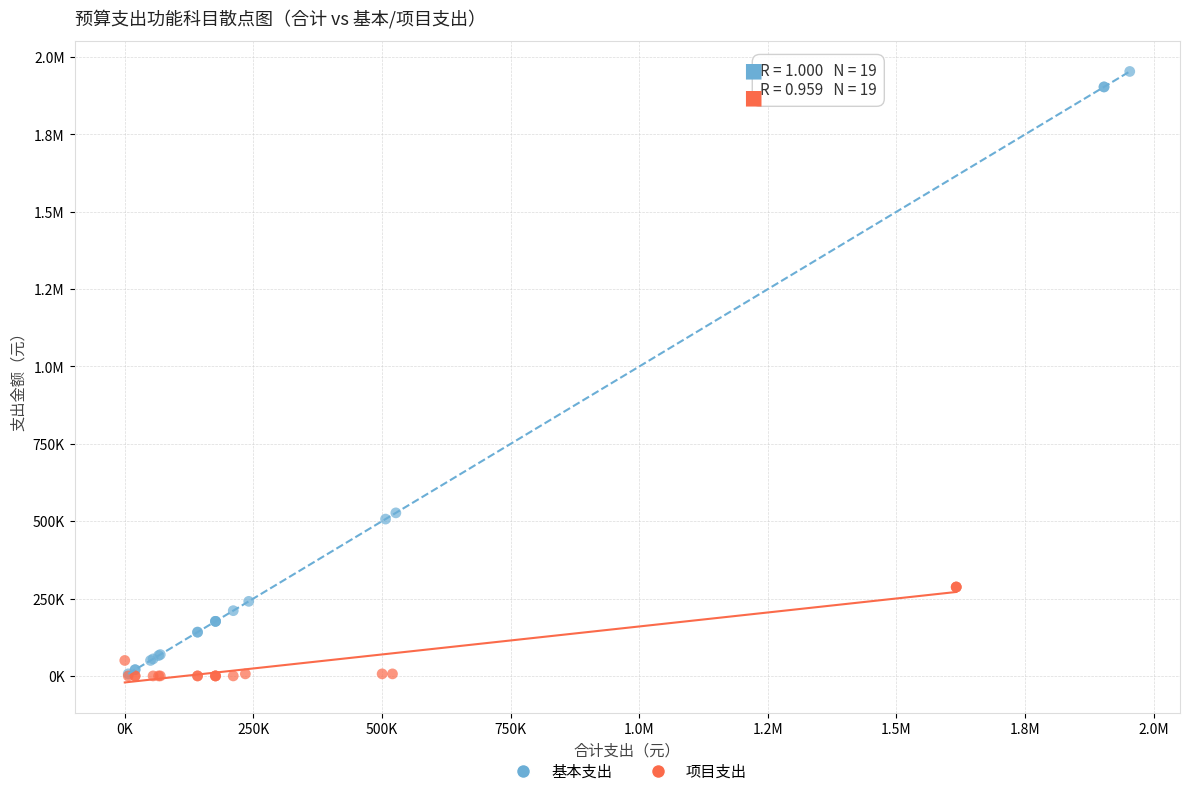

What are all the series names shown in the legend?

基本支出, 项目支出